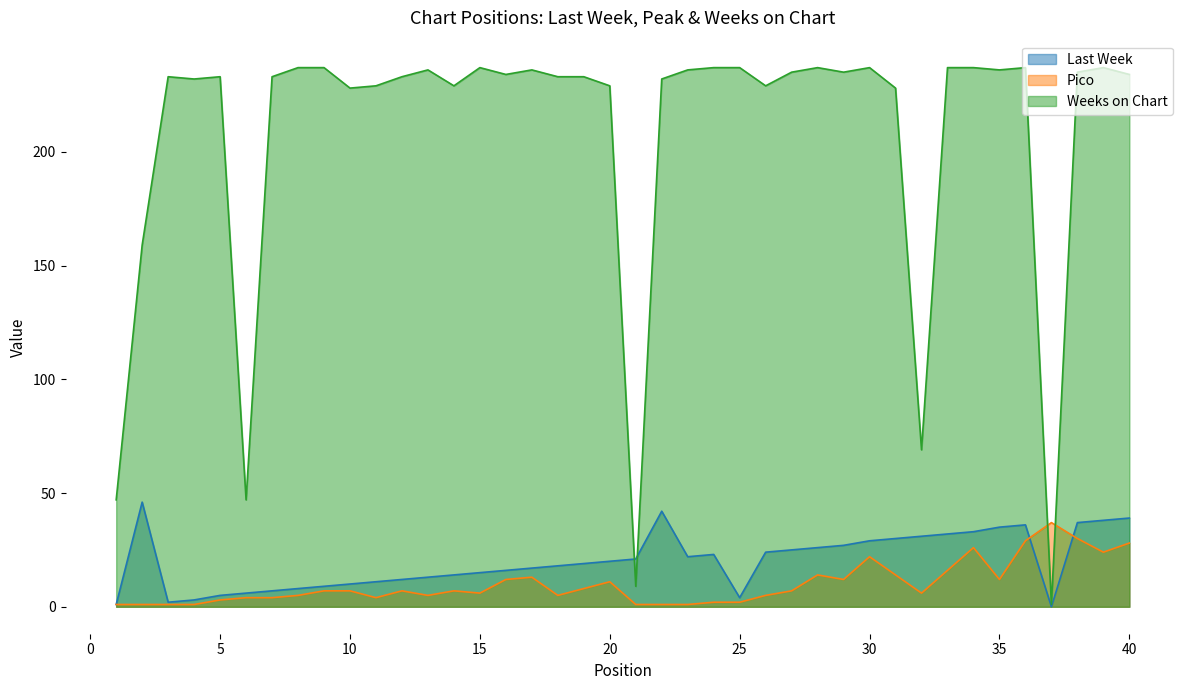

At which label does Weeks on Chart first exceed 234?

8